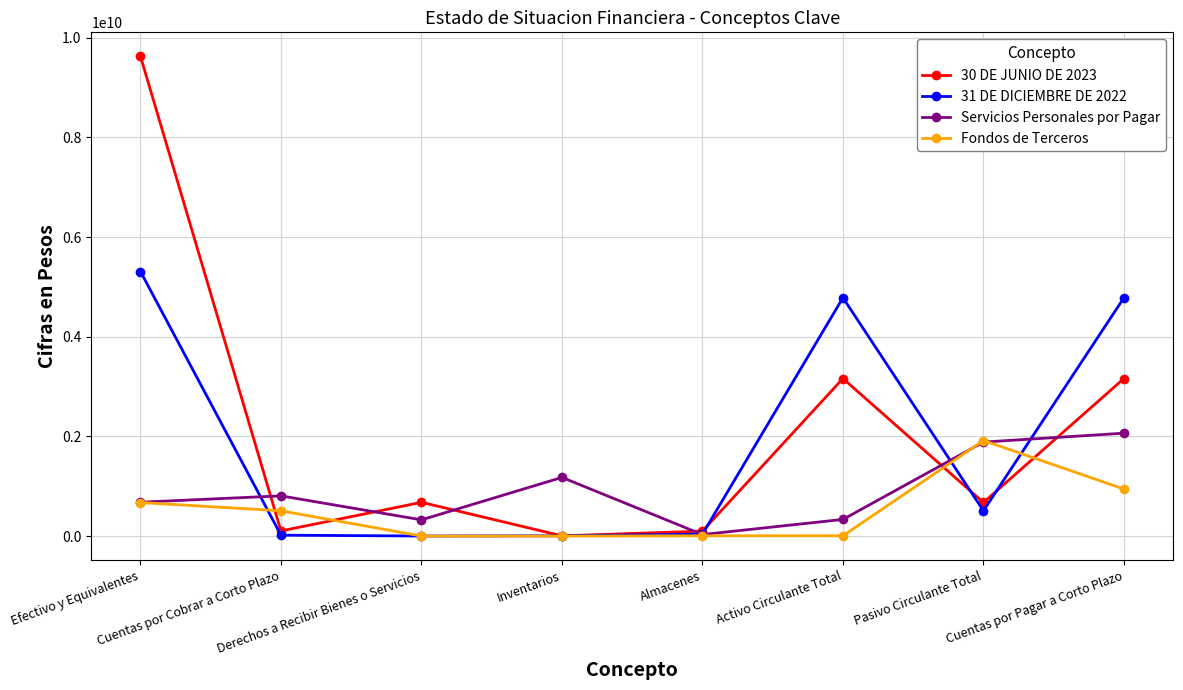

Which series has the largest range (max minus min)?

30 DE JUNIO DE 2023